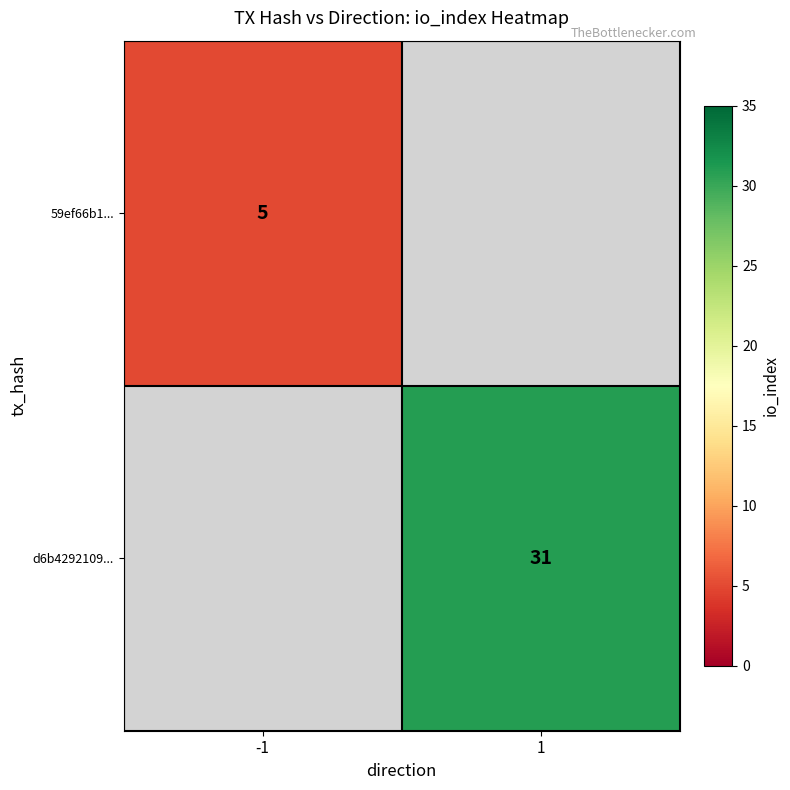

True or false: 59ef66b1... has a value of 7.2 at -1.

False